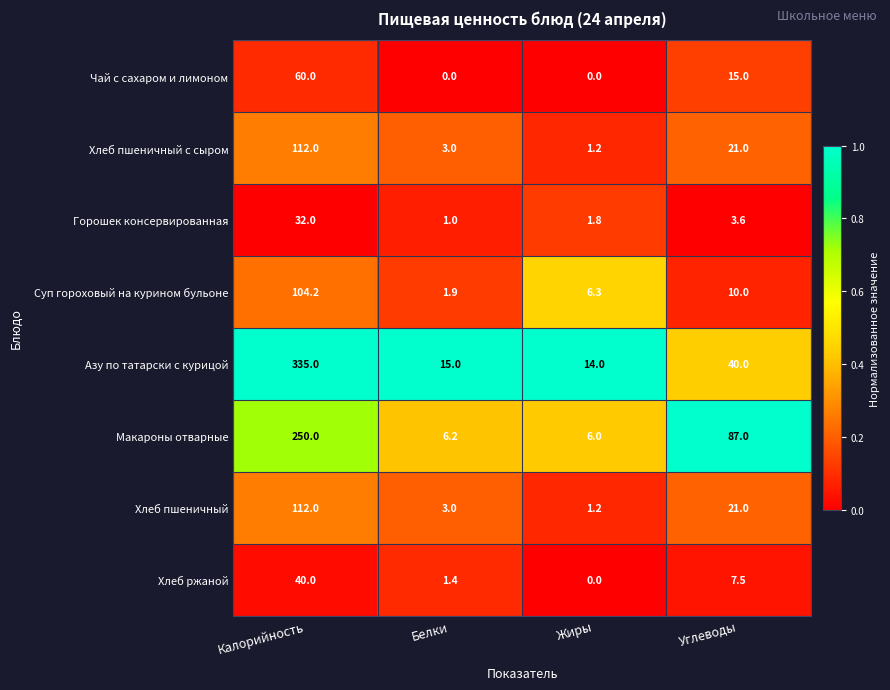

Which series has the largest total across all categories?

Азу по татарски с курицой